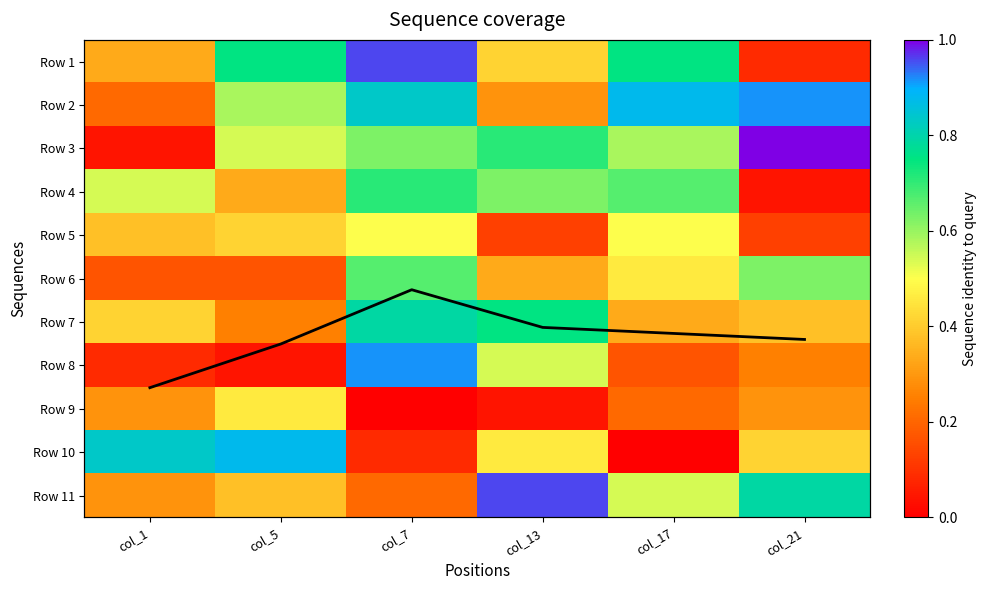

At how many categories does at least one series exceed 3?

6